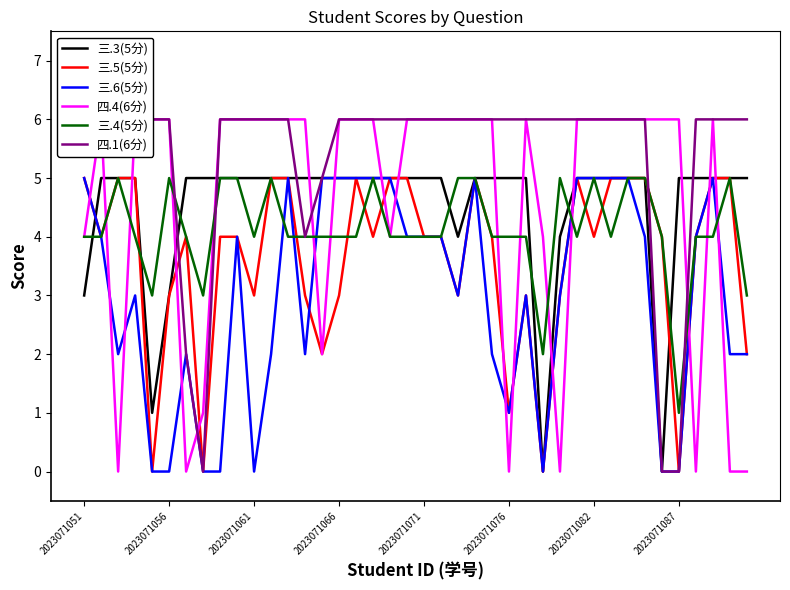

What is the highest value of the 三.5(5分) series?

5